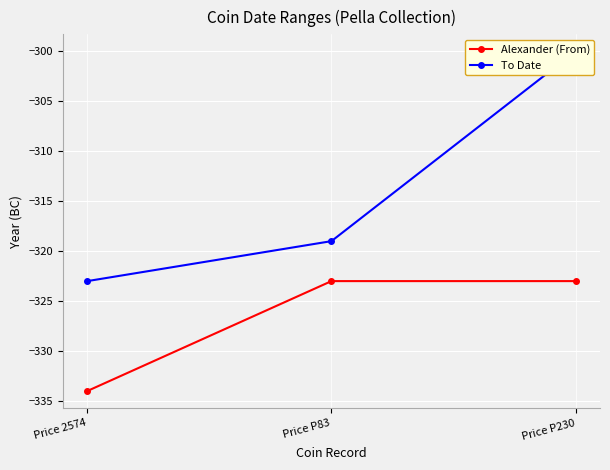

Which series has the largest total across all categories?

To Date